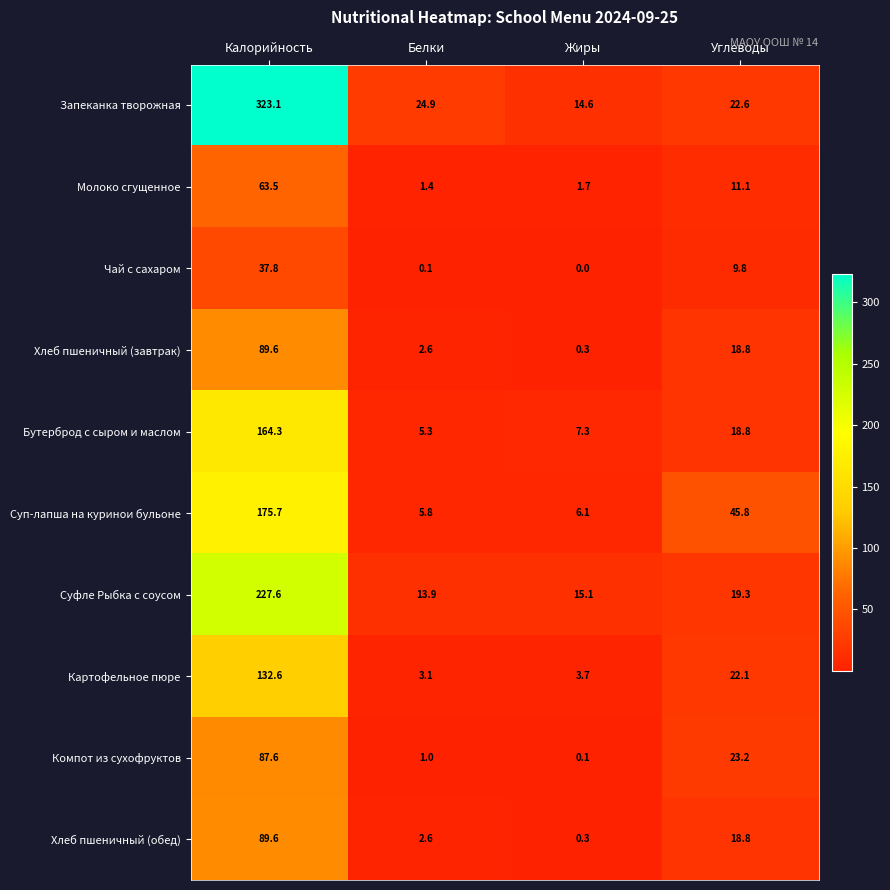

What is the difference between the highest and lowest values at Углеводы?

36.0